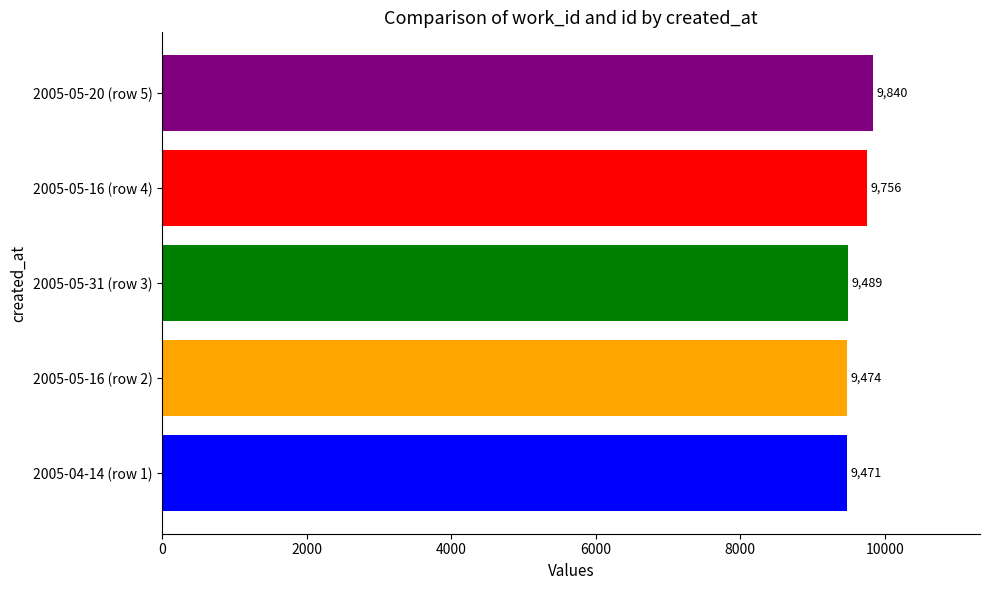

At which label does the data first exceed 9489?

2005-05-16 (row 4)